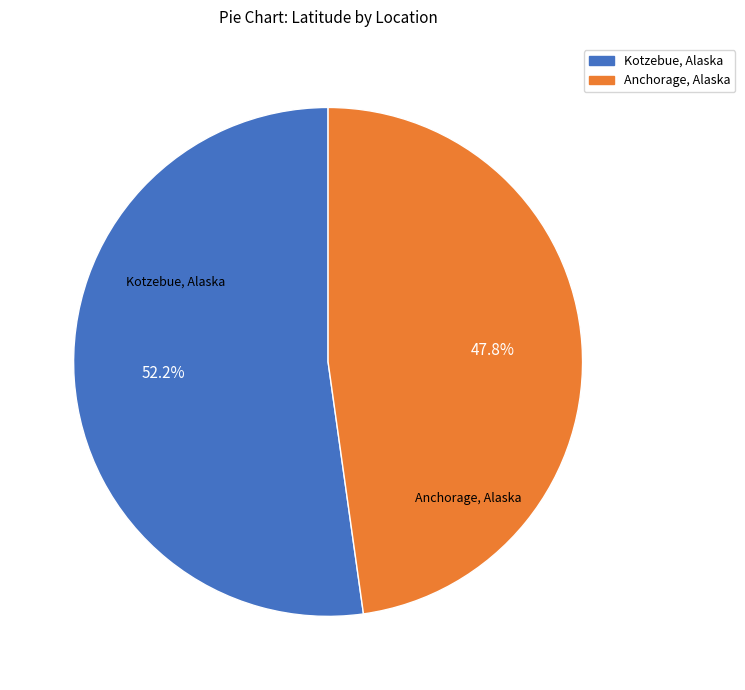

To the nearest percent, what is the difference between the Anchorage, Alaska and Kotzebue, Alaska slice percentages?

4%